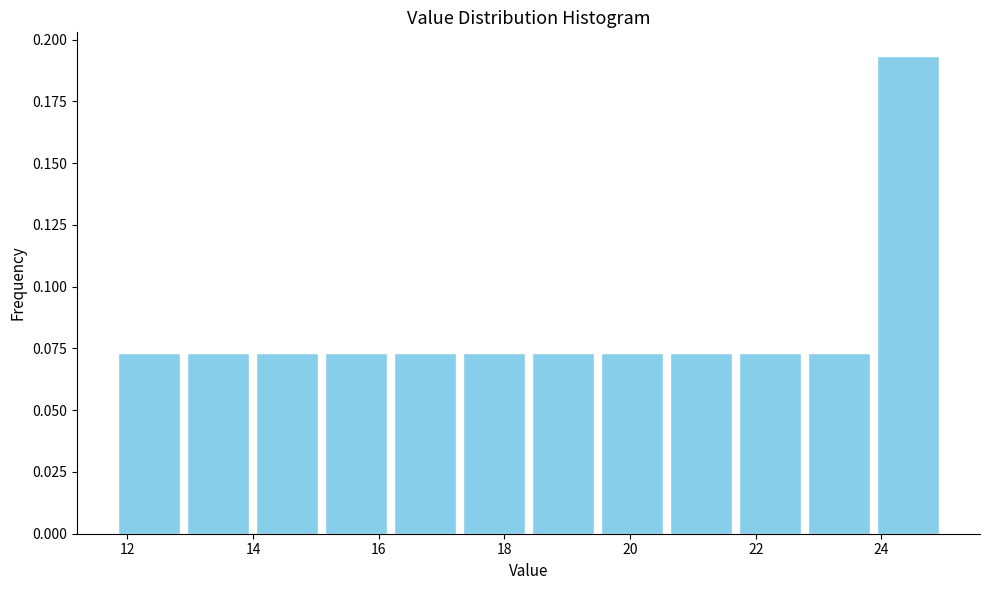

How tall is the bar that spans 11.8 to 12.8 on the x-axis? Neither the bar edges nor the heights are printed on the chart, so give them approximately, as read against the axes.

0.075